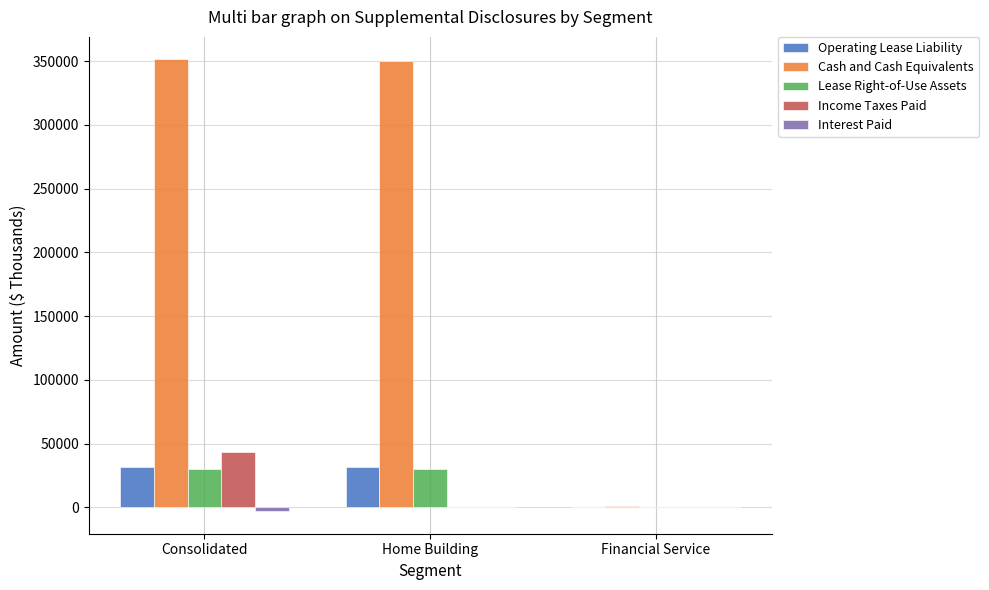

Where is Cash and Cash Equivalents nearest to the value 176274?

Home Building